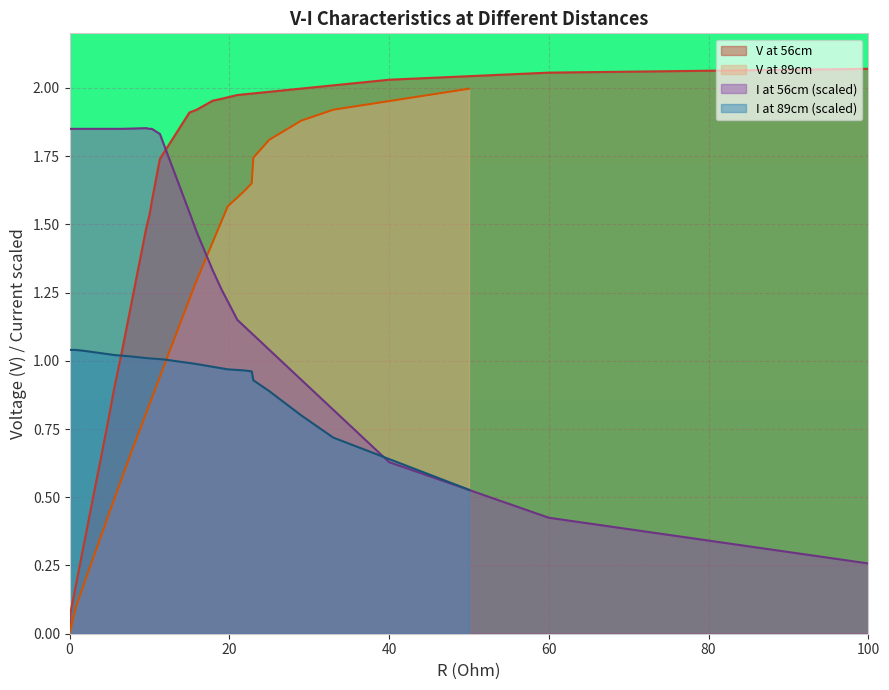

At which label does I at 56cm (scaled) reach its minimum?

100